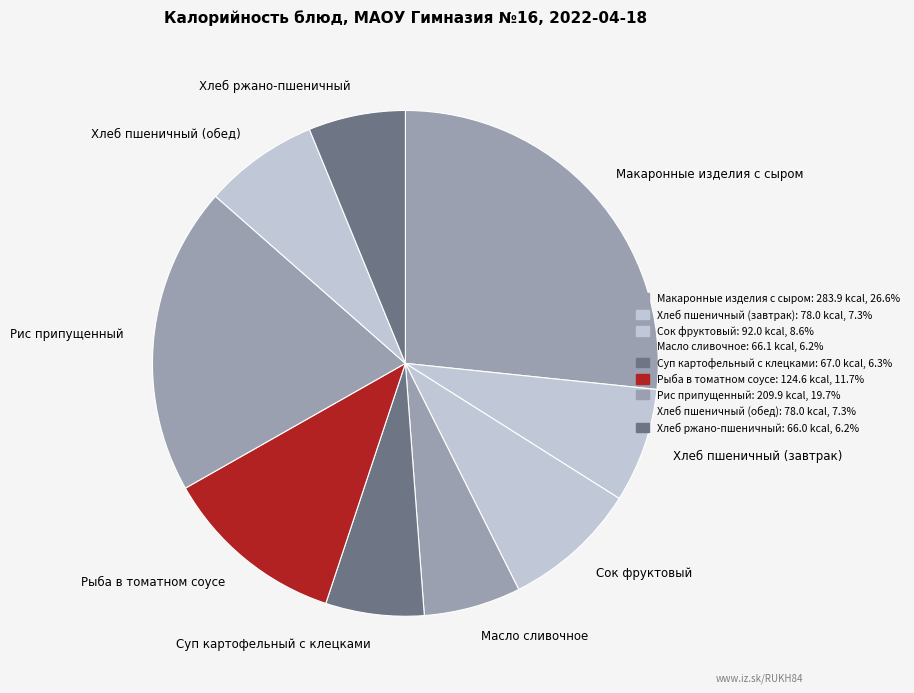

Approximately how many times larger is the value at Хлеб ржано-пшеничный compared to Макаронные изделия с сыром?

0.2